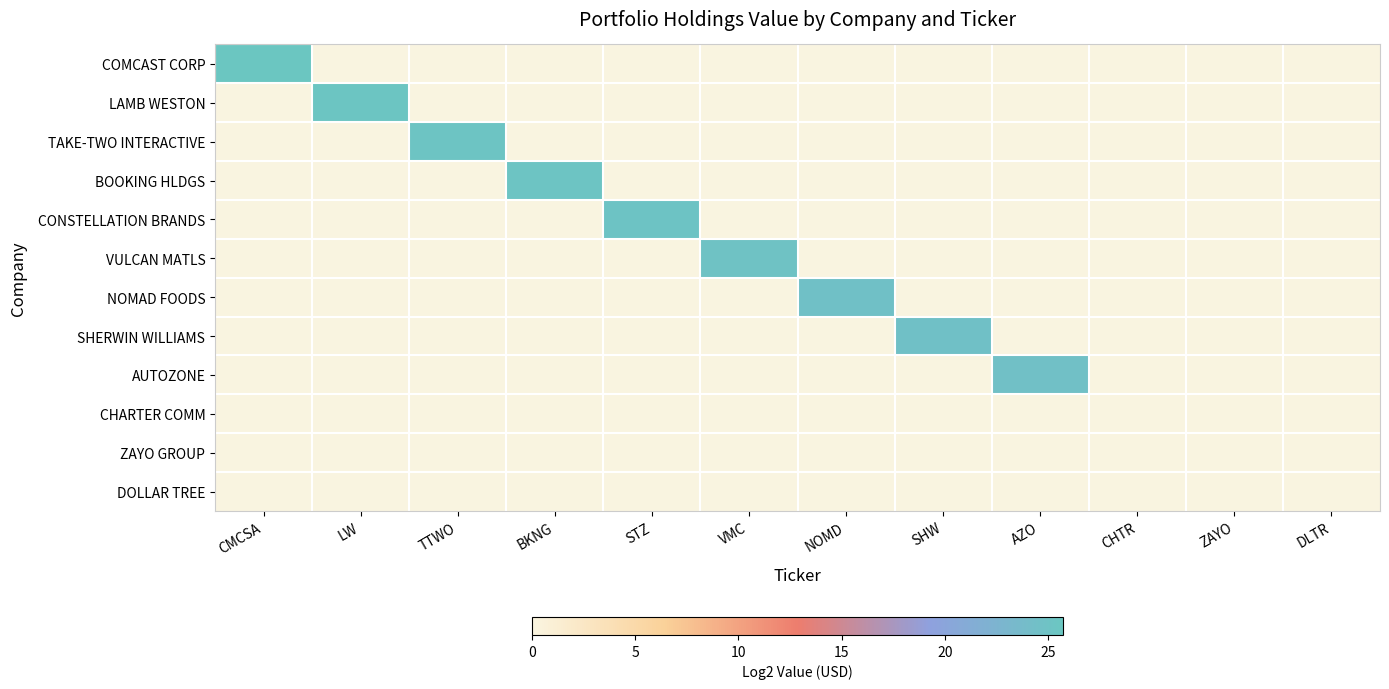

Count the number of categories in the chart.

12